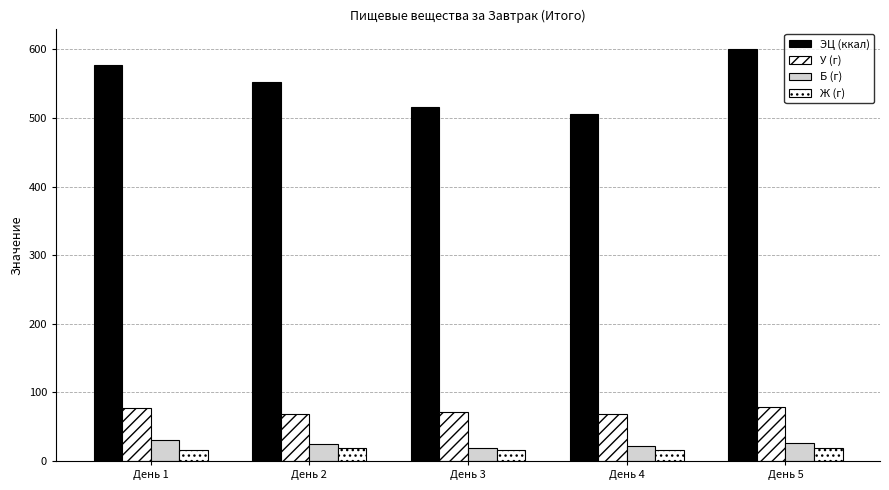

At which label is Б (г) closest to 24?

День 2